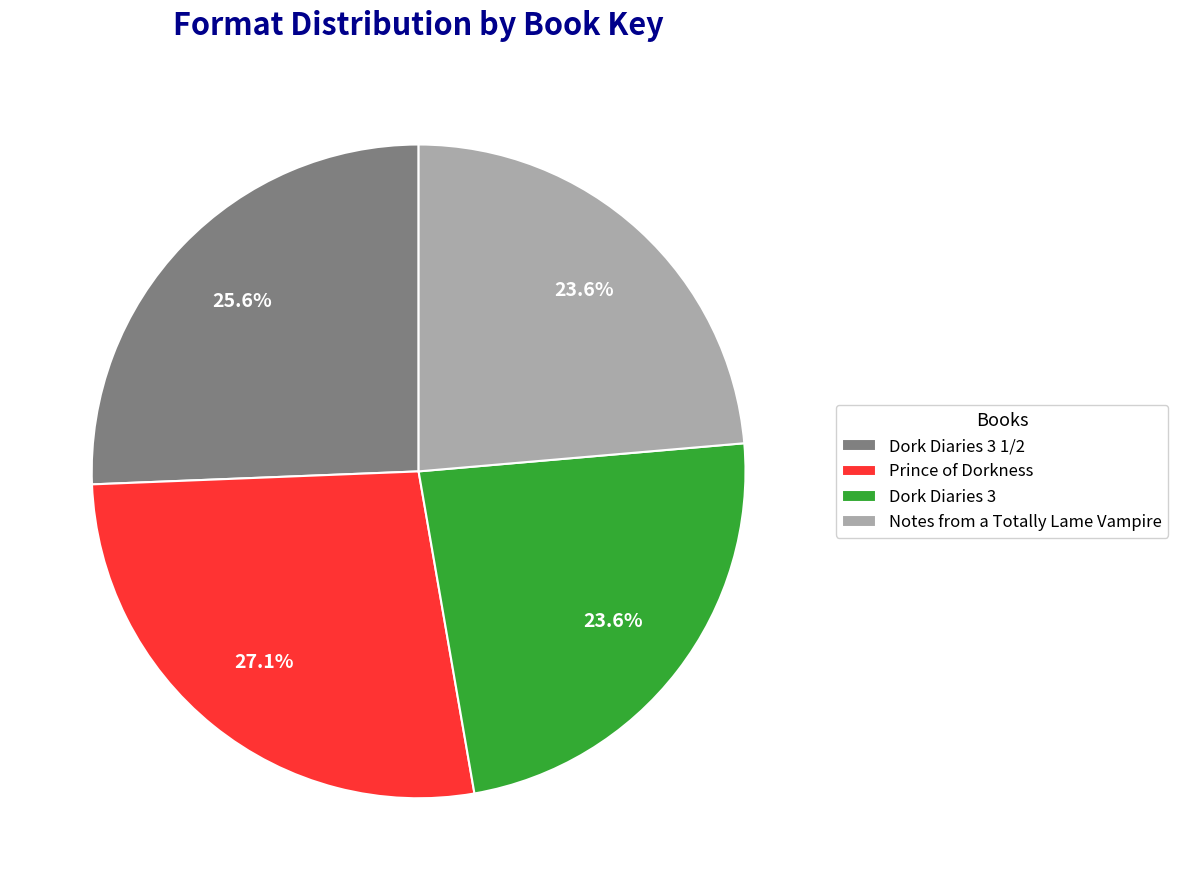

Approximately how many times larger is the value at Notes from a Totally Lame Vampire compared to Prince of Dorkness?

0.9